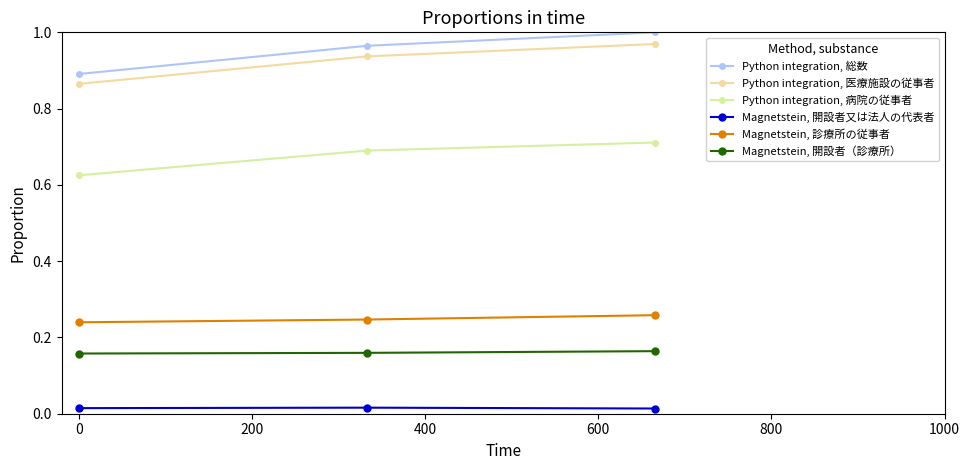

Which series has the largest range (max minus min)?

Python integration, 総数